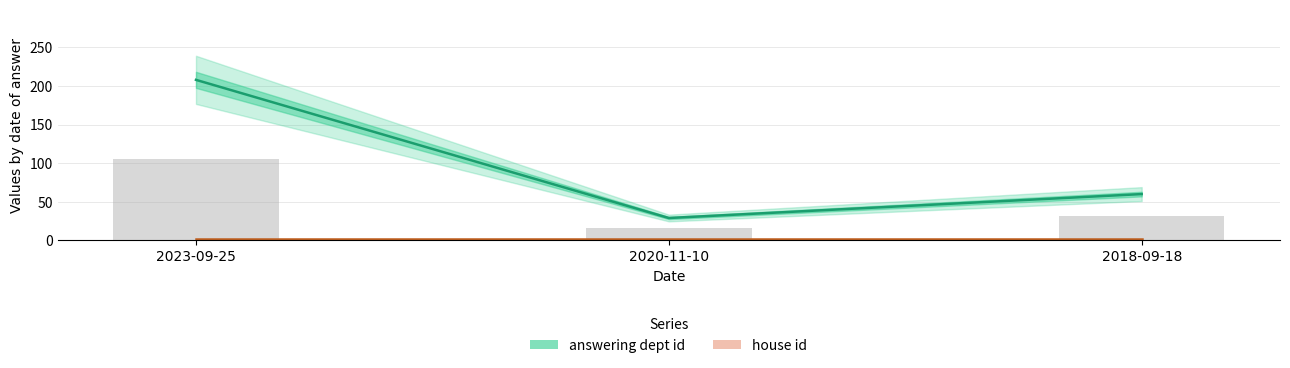

What is the average value of the answering dept id series?

99